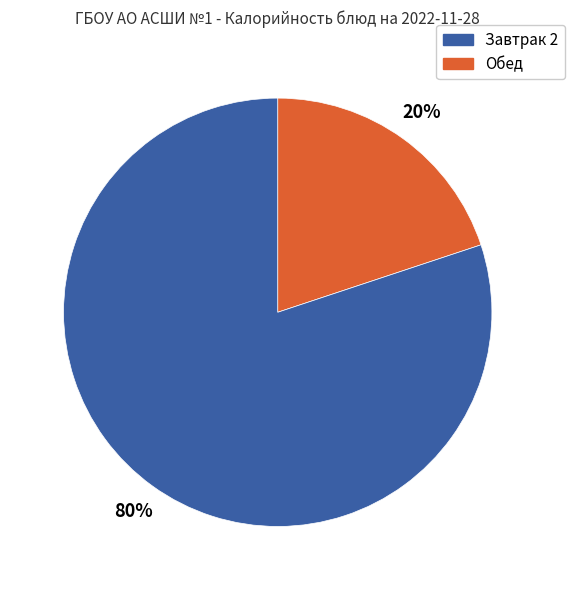

How many slices are in this pie chart?

2